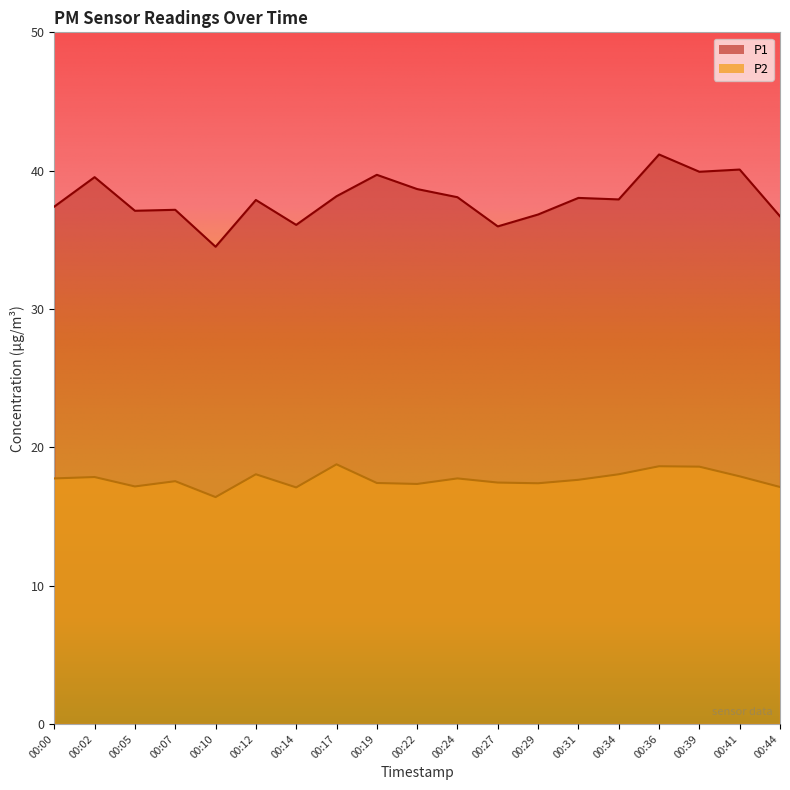

What are all the series names shown in the legend?

P1, P2